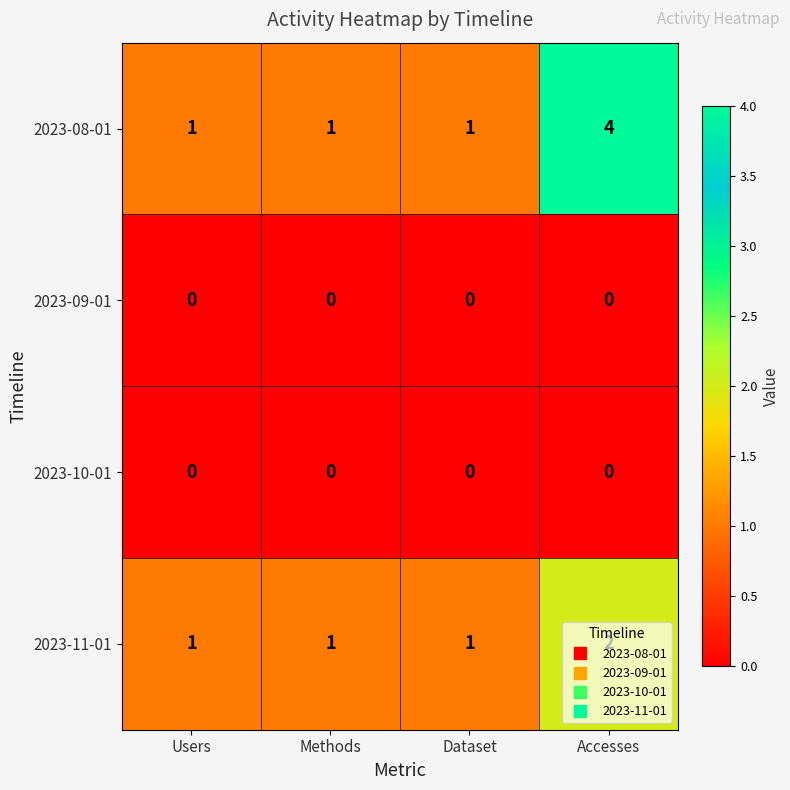

Which series has the widest spread of values?

2023-08-01